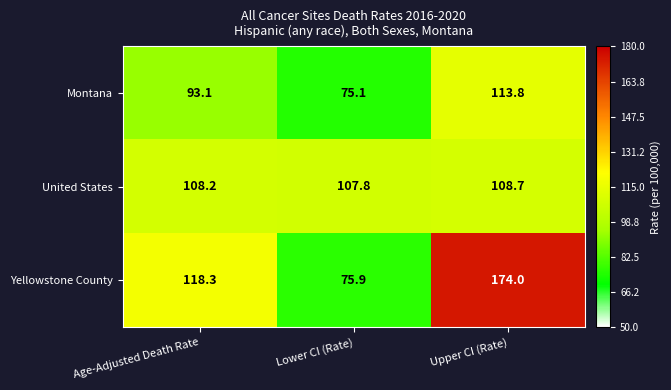

What is the difference between the highest and lowest values at Upper CI (Rate)?

65.3